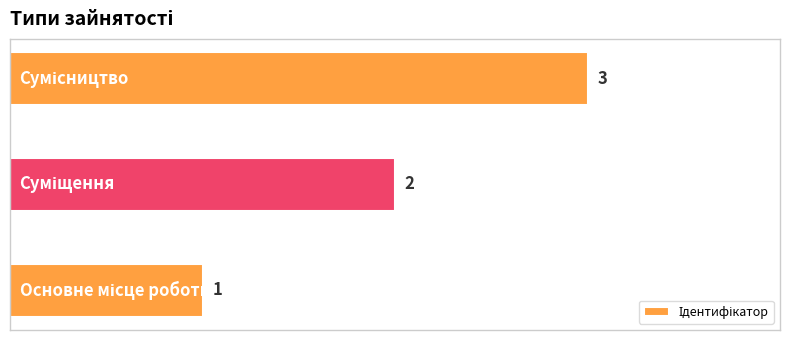

What is the maximum value shown in the chart?

3